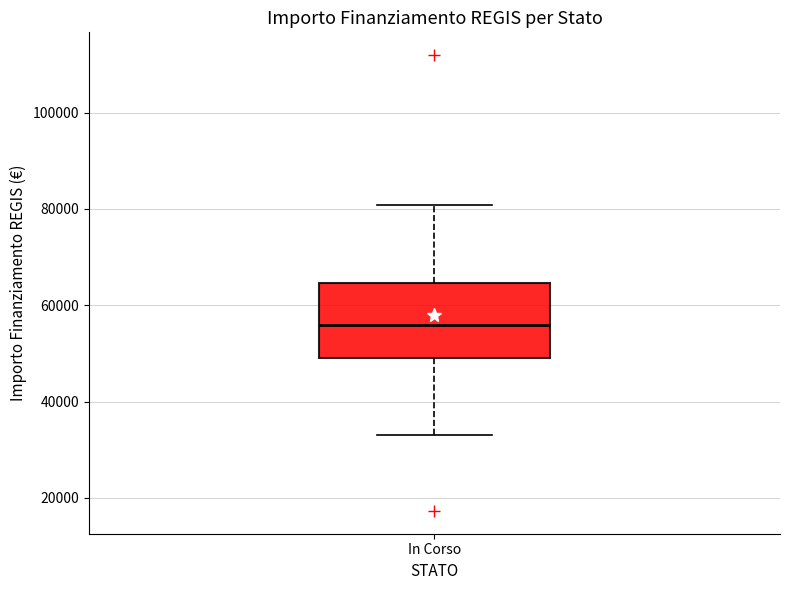

Read this box plot against the y-axis: the position of the median line, the range covered by the box, and the ends of both whiskers. The values are not printed on the chart, so give them approximately, as read against the axis.

median 56000, box 50000 to 64000, whiskers 32000 to 80000